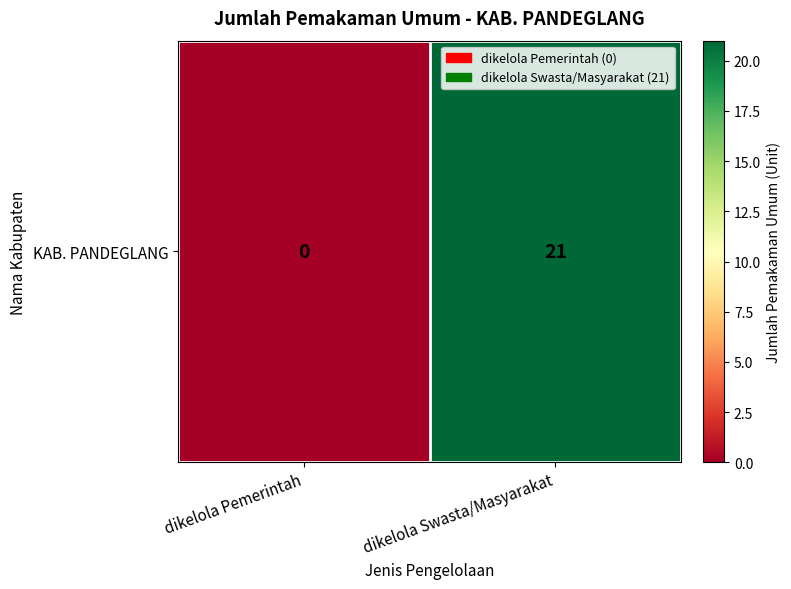

Is it true that the value at dikelola Pemerintah is 0?

True